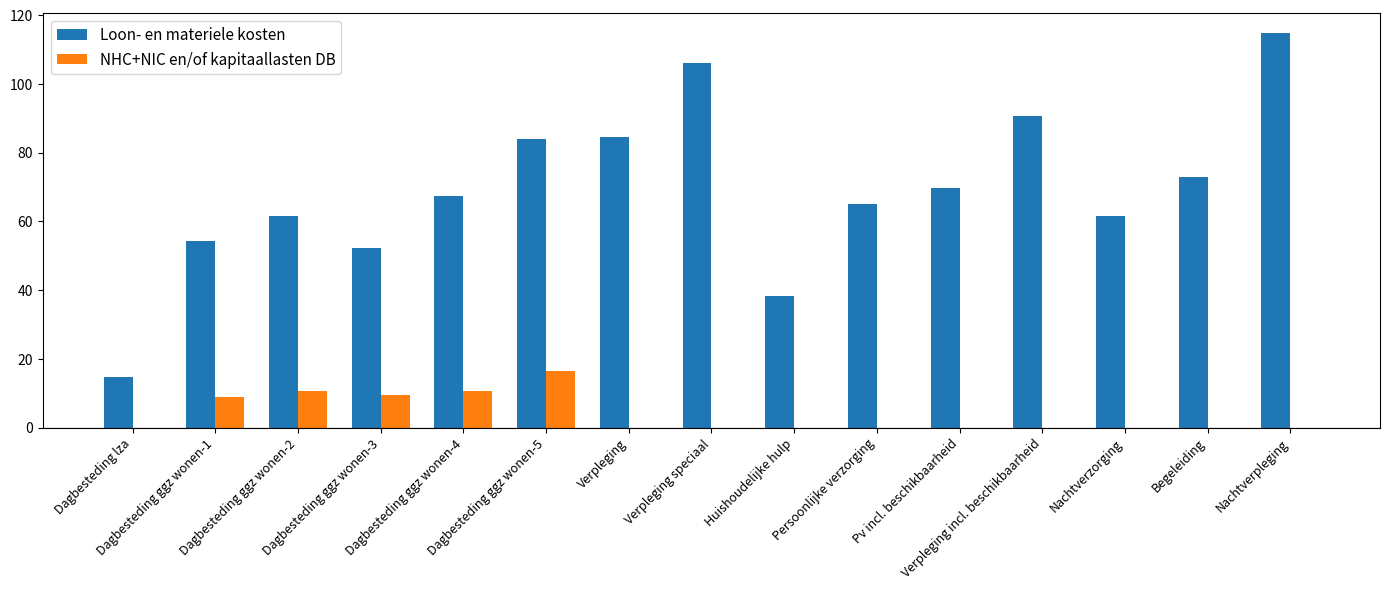

What is the sum of all Loon- en materiele kosten values?

1037.5